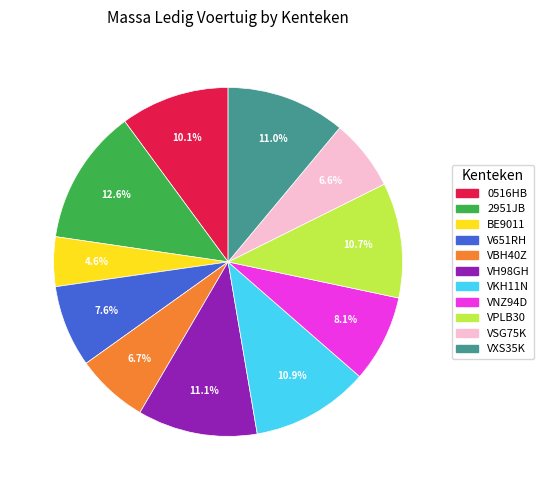

Which slice is the smallest?

BE9011